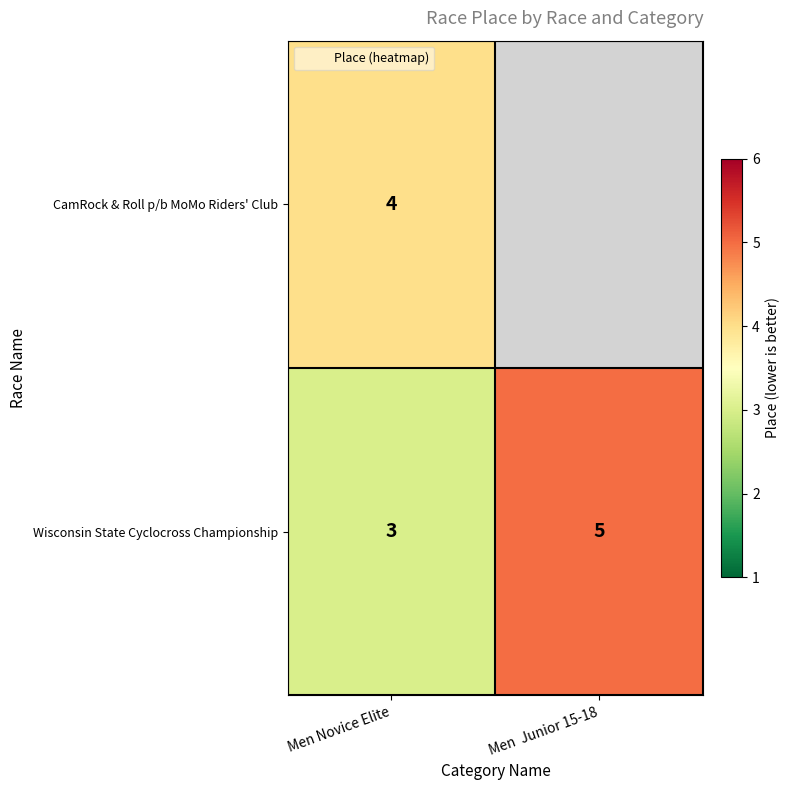

What is the minimum value for CamRock & Roll p/b MoMo Riders' Club?

4.0